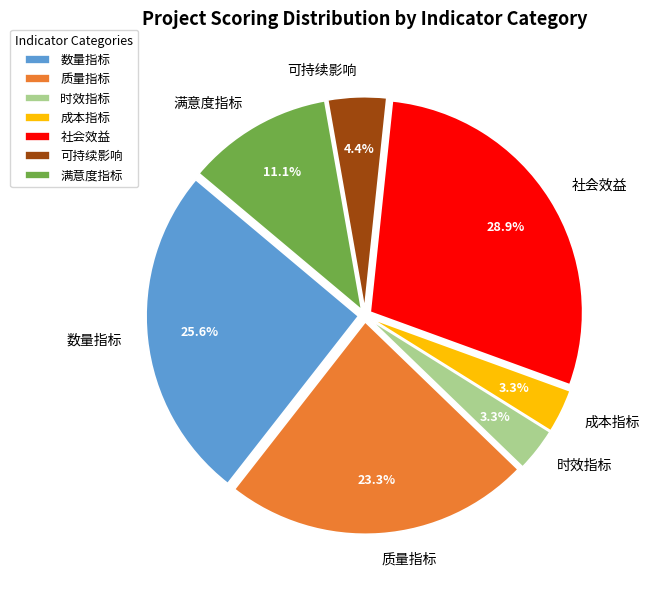

To the nearest percent, what is the difference between the largest and smallest slice percentages?

26%